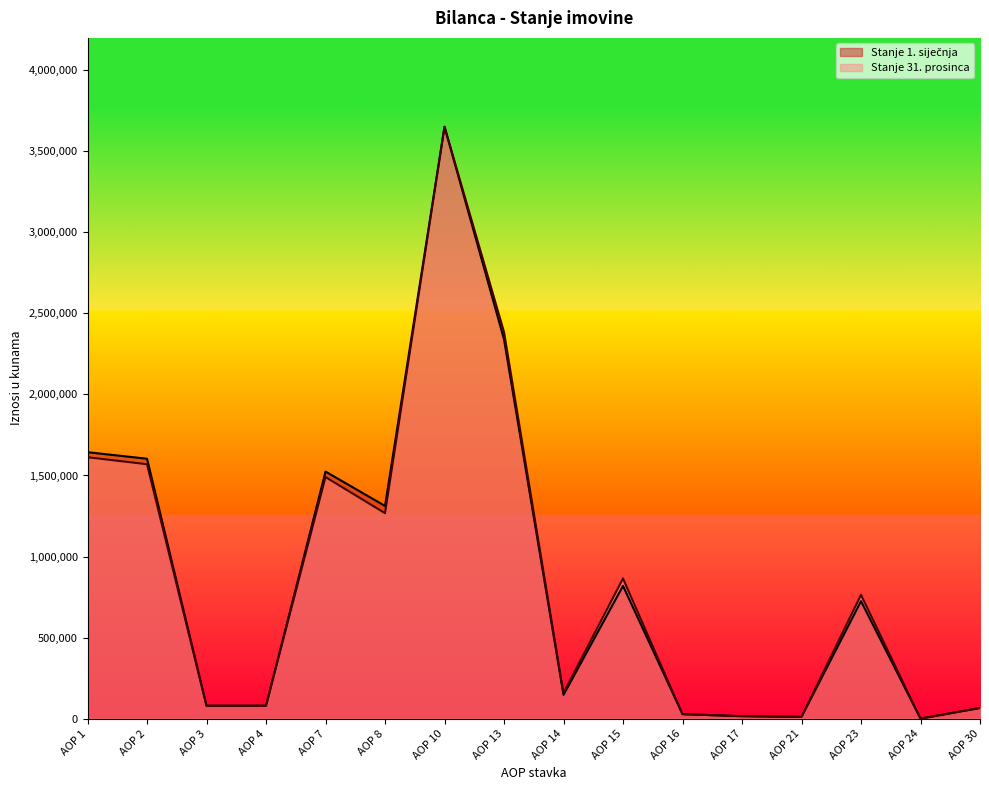

At AOP 4, list the series in order from smallest to largest.

Stanje 1. siječnja, Stanje 31. prosinca